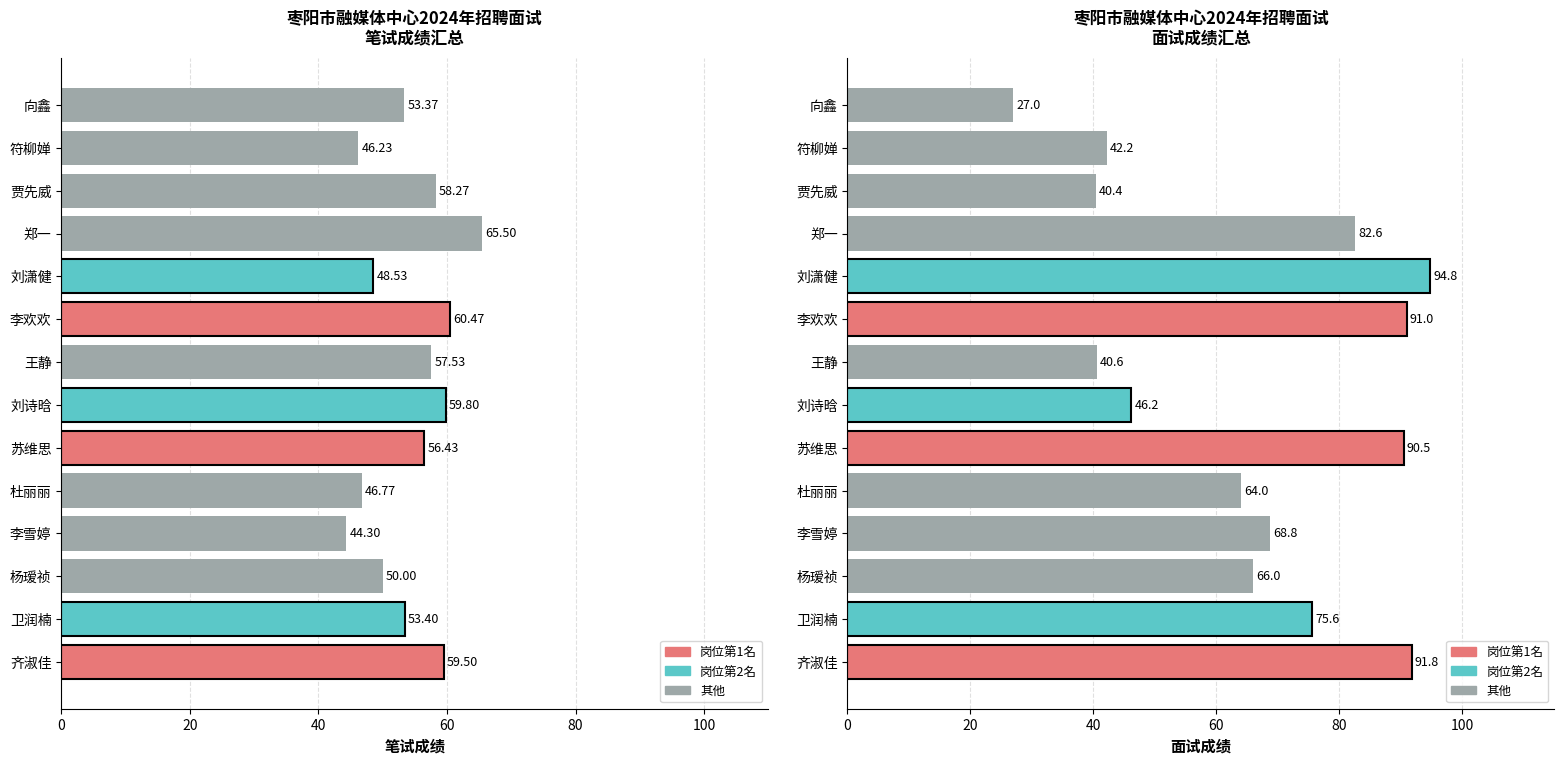

Reading left to right, extract all data points from this chart.

笔试成绩: 59.5	53.4	50.0	44.3	46.8	56.4	59.8	57.5	60.5	48.5	65.5	58.3	46.2	53.4
面试成绩: 91.8	75.6	66.0	68.8	64.0	90.5	46.2	40.6	91.0	94.8	82.6	40.4	42.2	27.0